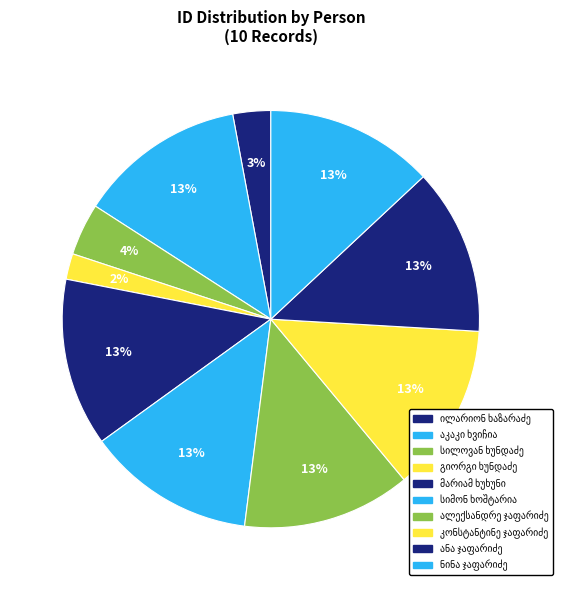

Which has a higher value, ილარიონ ხაზარაძე or ალექსანდრე ჯაფარიძე?

ალექსანდრე ჯაფარიძე